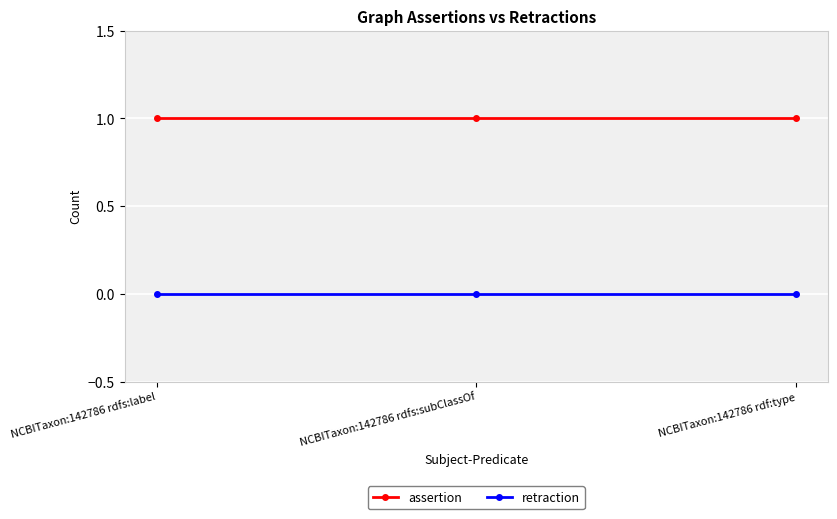

Reading left to right, extract all data points from this chart.

assertion: NCBITaxon:142786 rdfs:label=1	NCBITaxon:142786 rdfs:subClassOf=1	NCBITaxon:142786 rdf:type=1
retraction: NCBITaxon:142786 rdfs:label=0	NCBITaxon:142786 rdfs:subClassOf=0	NCBITaxon:142786 rdf:type=0